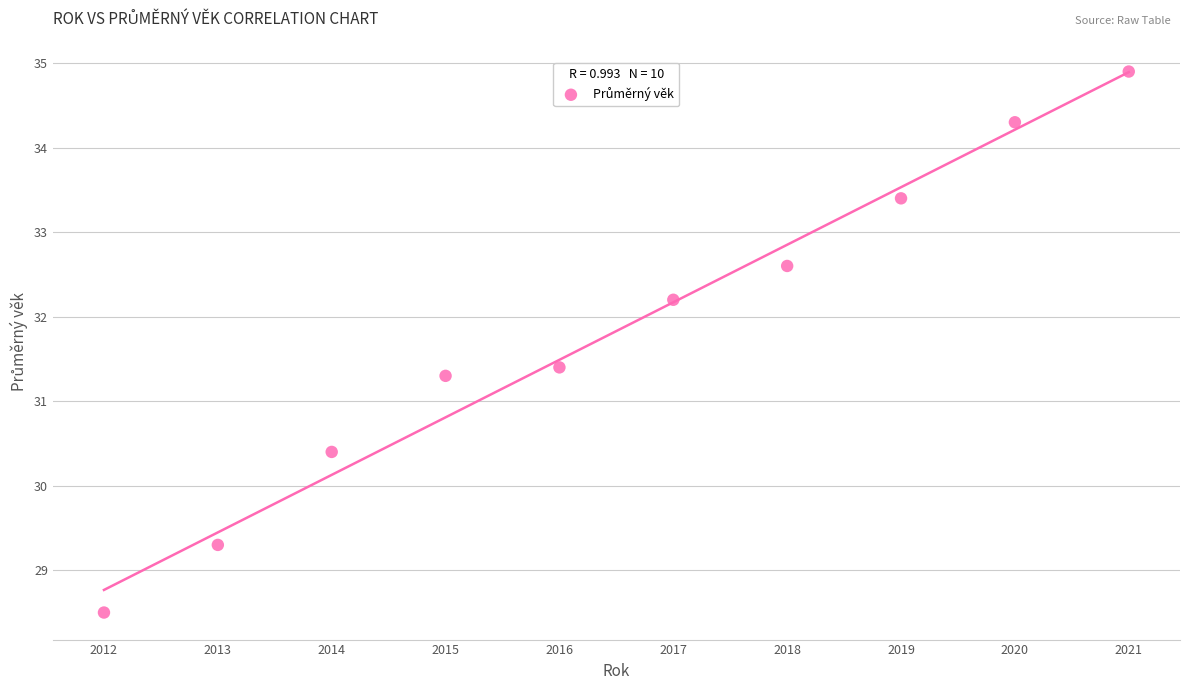

What is the range of Y values (max minus min)?

6.4